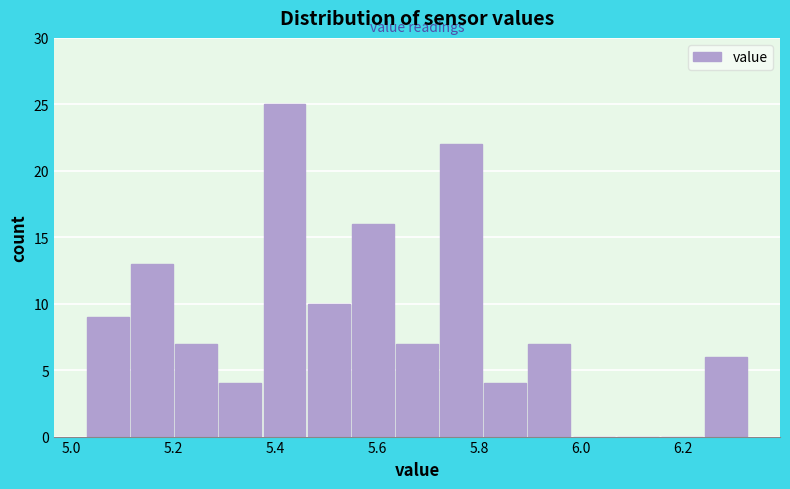

What is the height of the bar covering 5.12 to 5.20 on the x-axis? Neither the bar edges nor the heights are printed on the chart, so give them approximately, as read against the axes.

13